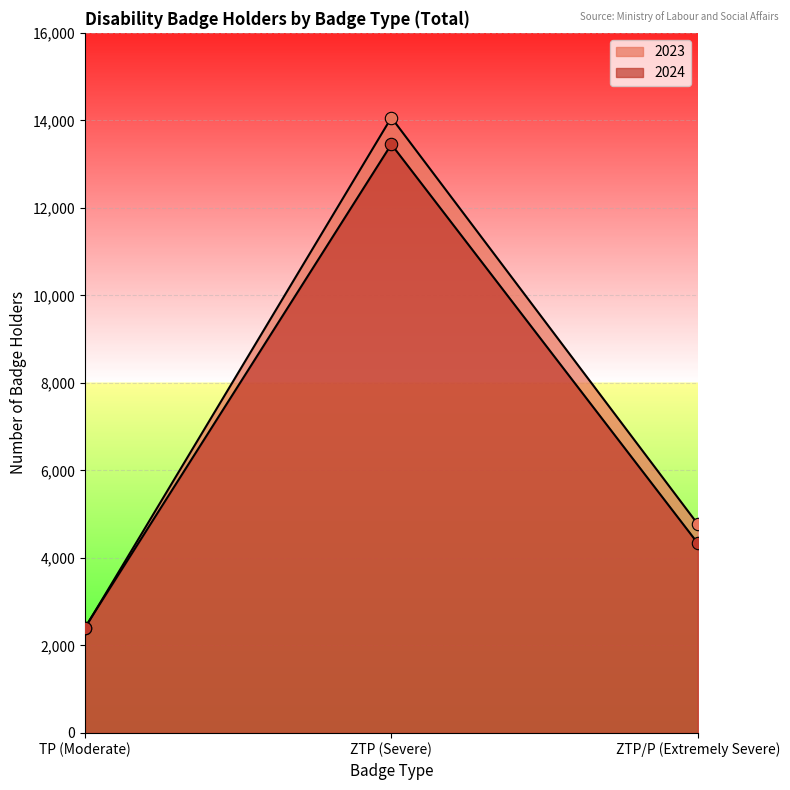

At which category is the sum across all series the highest?

ZTP (Severe)